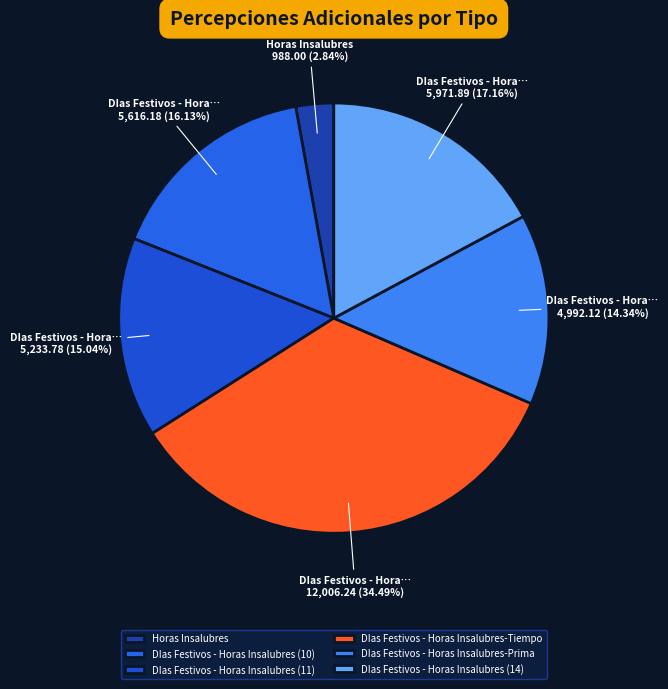

Which slice is the smallest?

Horas Insalubres